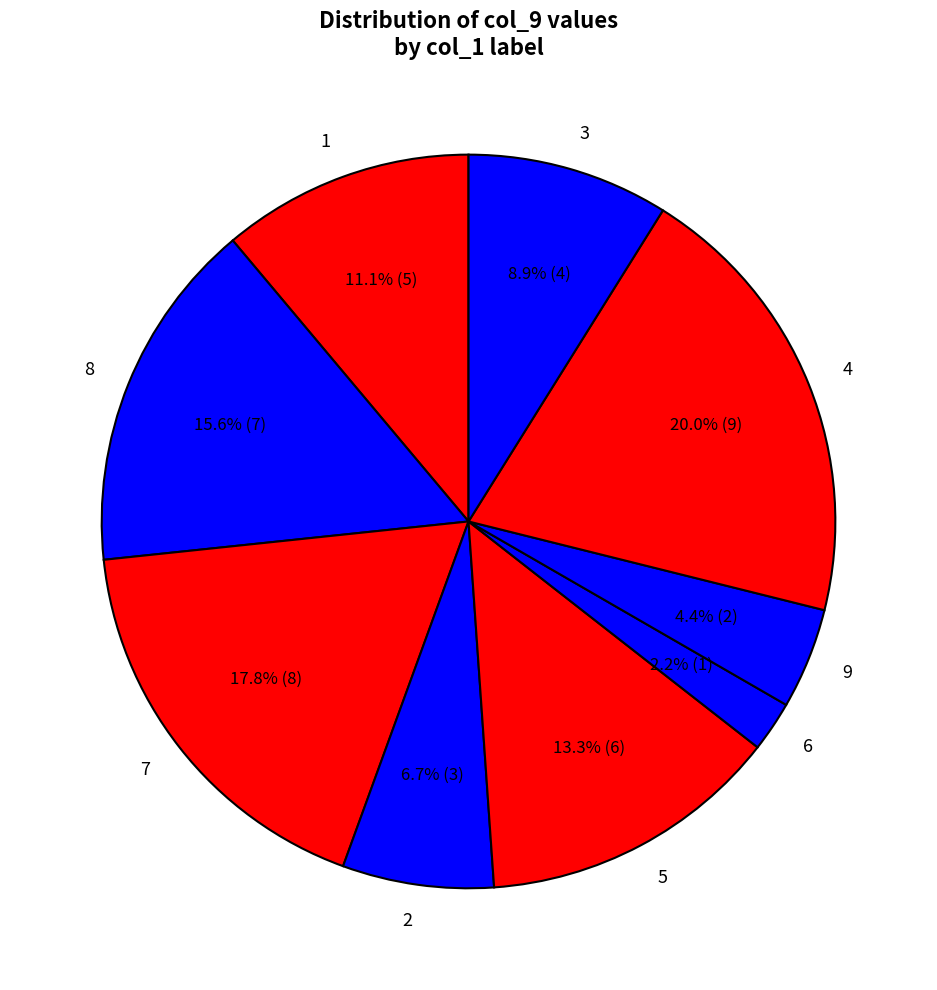

To the nearest percent, what percentage of the pie is 9?

4%